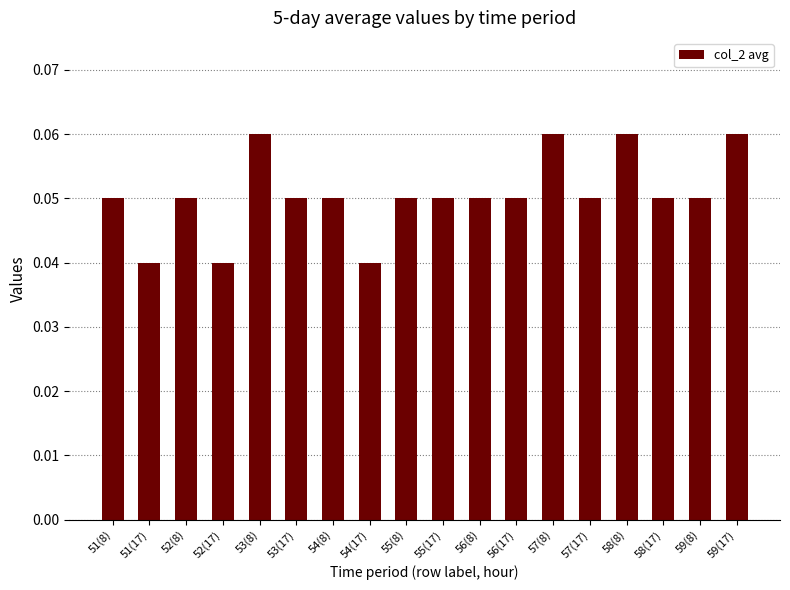

What is the label of the 10th bar from the left?

55(17)